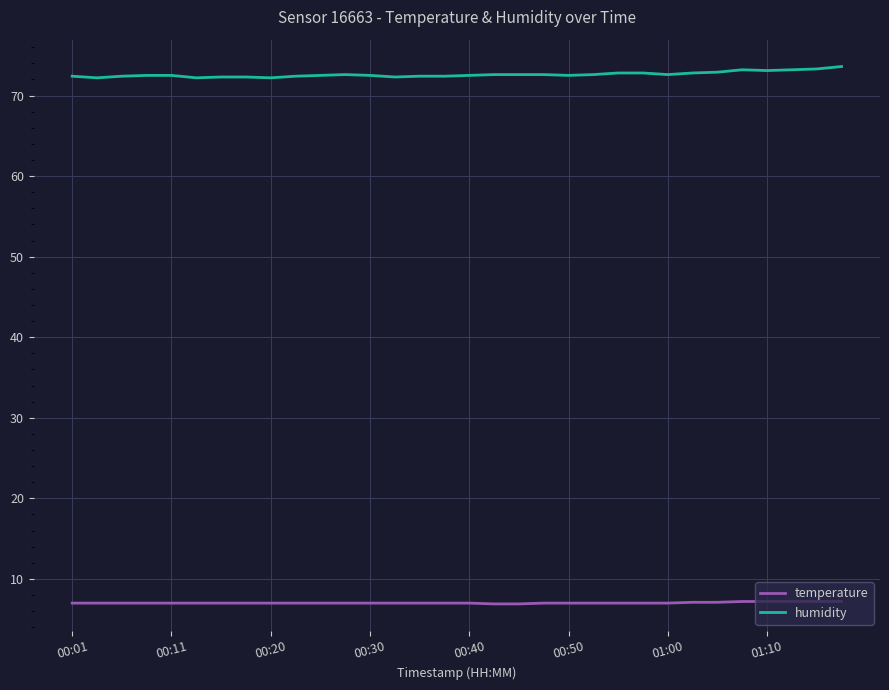

True or false: humidity and temperature intersect in this chart.

False